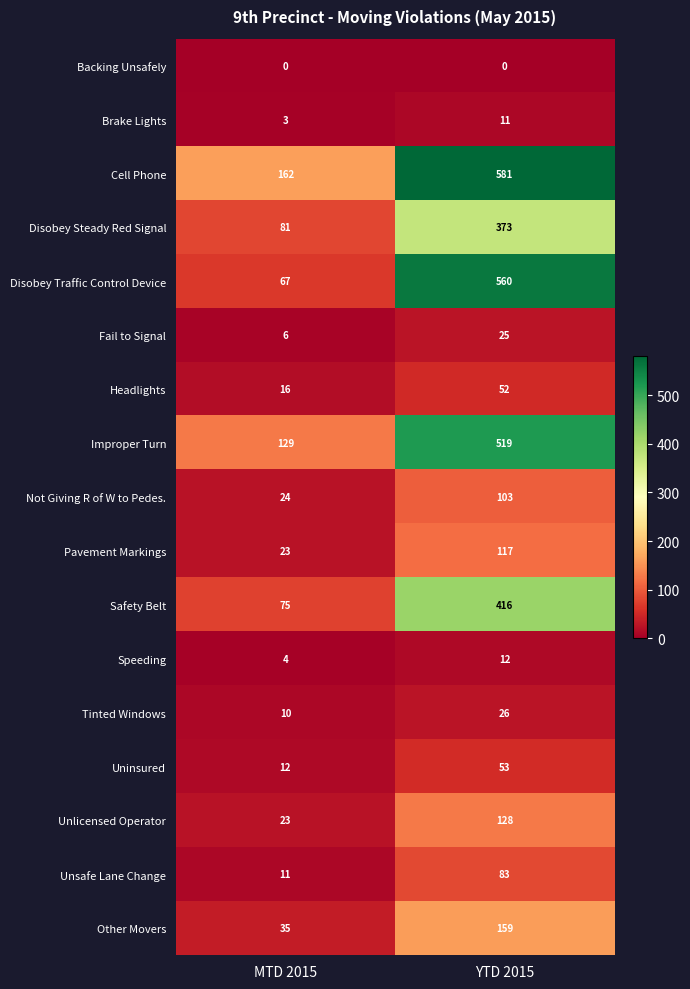

What is the maximum value shown in the chart?

581